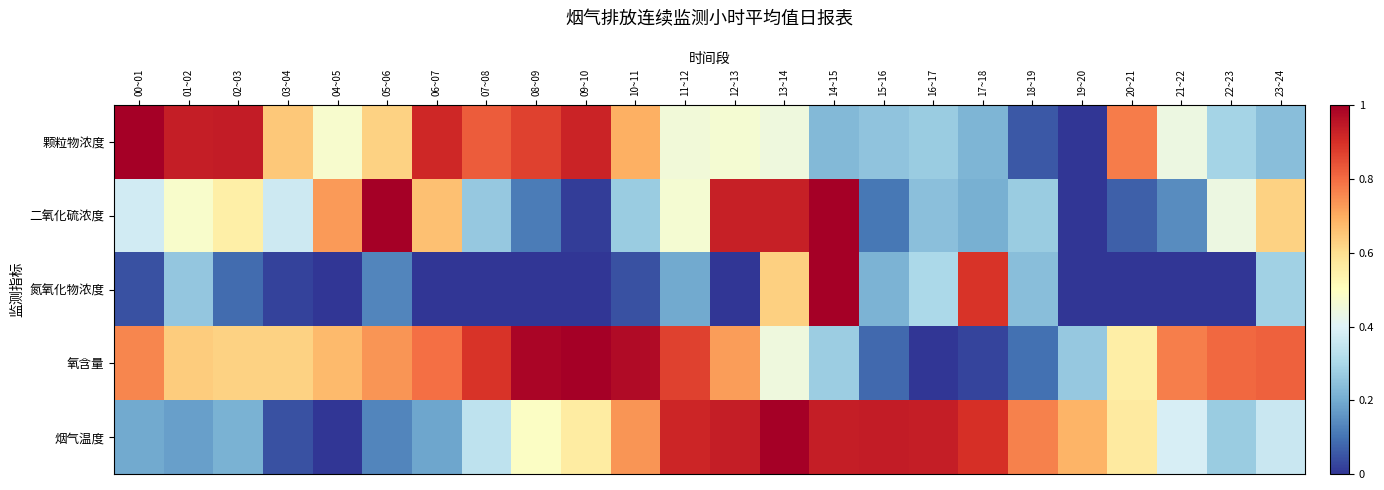

Reading left to right, list all the values displayed in this chart.

颗粒物浓度: 00~01=1.0	01~02=0.9	02~03=0.9	03~04=0.6	04~05=0.5	05~06=0.6	06~07=0.9	07~08=0.8	08~09=0.9	09~10=0.9	10~11=0.7	11~12=0.5	12~13=0.5	13~14=0.4	14~15=0.2	15~16=0.3	16~17=0.3	17~18=0.2	18~19=0.1	19~20=0.0	20~21=0.8	21~22=0.4	22~23=0.3	23~24=0.2
二氧化硫浓度: 00~01=0.4	01~02=0.5	02~03=0.5	03~04=0.4	04~05=0.7	05~06=1.0	06~07=0.7	07~08=0.3	08~09=0.1	09~10=0.0	10~11=0.3	11~12=0.5	12~13=0.9	13~14=0.9	14~15=1.0	15~16=0.1	16~17=0.2	17~18=0.2	18~19=0.3	19~20=0.0	20~21=0.1	21~22=0.1	22~23=0.4	23~24=0.6
氮氧化物浓度: 00~01=0.0	01~02=0.3	02~03=0.1	03~04=0.0	04~05=0.0	05~06=0.1	06~07=0.0	07~08=0.0	08~09=0.0	09~10=0.0	10~11=0.0	11~12=0.2	12~13=0.0	13~14=0.6	14~15=1.0	15~16=0.2	16~17=0.3	17~18=0.9	18~19=0.2	19~20=0.0	20~21=0.0	21~22=0.0	22~23=0.0	23~24=0.3
氧含量: 00~01=0.8	01~02=0.6	02~03=0.6	03~04=0.6	04~05=0.7	05~06=0.7	06~07=0.8	07~08=0.9	08~09=1.0	09~10=1.0	10~11=1.0	11~12=0.9	12~13=0.7	13~14=0.4	14~15=0.3	15~16=0.1	16~17=0.0	17~18=0.0	18~19=0.1	19~20=0.3	20~21=0.6	21~22=0.8	22~23=0.8	23~24=0.8
烟气温度: 00~01=0.2	01~02=0.2	02~03=0.2	03~04=0.0	04~05=0.0	05~06=0.1	06~07=0.2	07~08=0.3	08~09=0.5	09~10=0.6	10~11=0.7	11~12=0.9	12~13=0.9	13~14=1.0	14~15=0.9	15~16=0.9	16~17=0.9	17~18=0.9	18~19=0.8	19~20=0.7	20~21=0.6	21~22=0.4	22~23=0.3	23~24=0.4